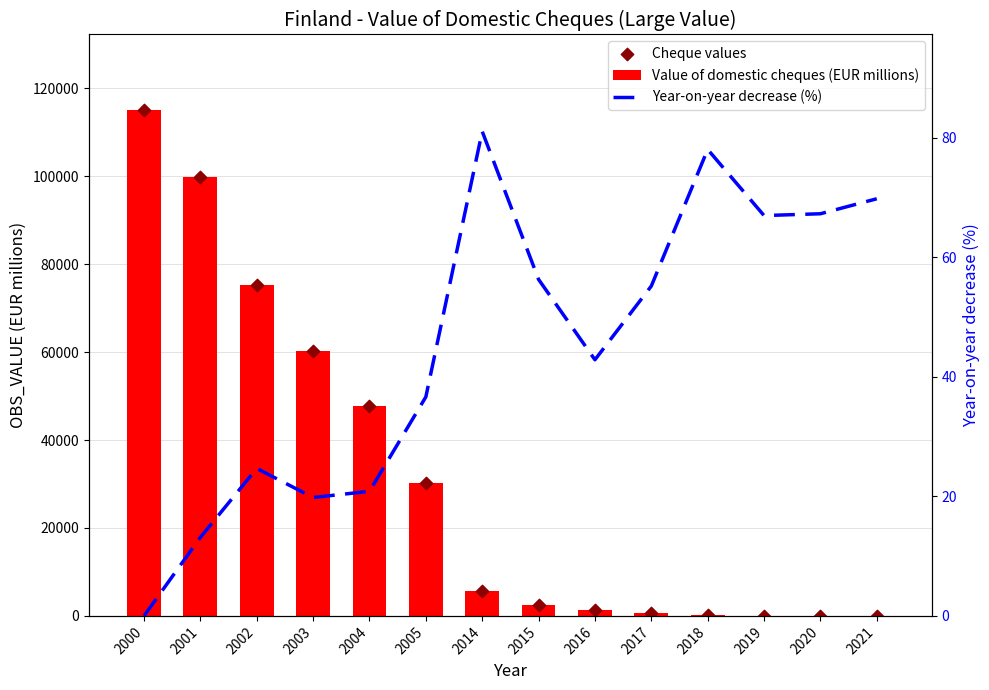

At how many categories does at least one series exceed 22547?

6